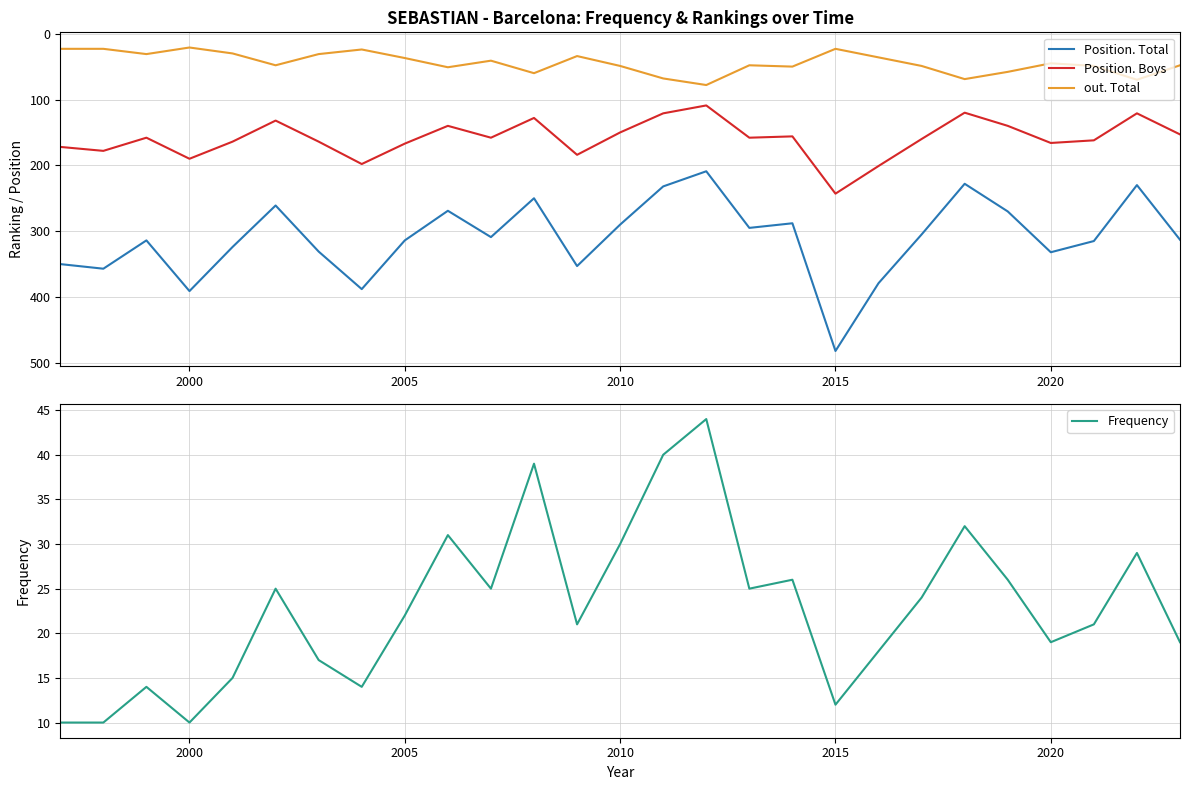

In Position. Boys, how many points are lower than both neighbors (excluding endpoints)?

8